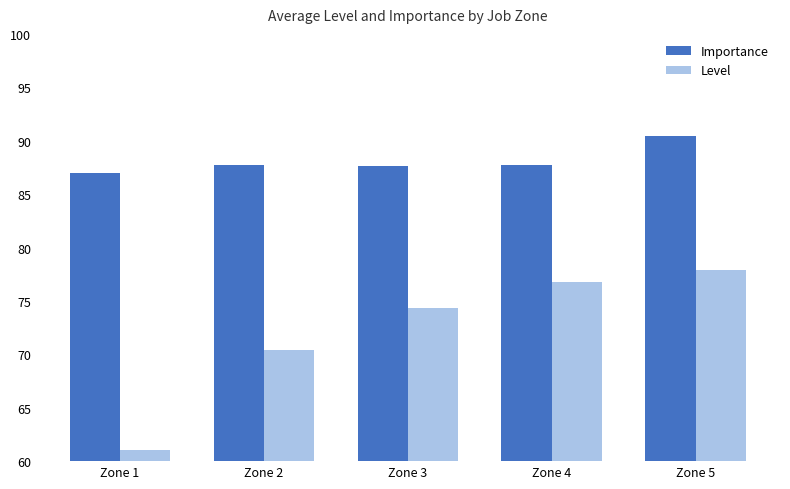

What is the difference between the Level values at Zone 3 and Zone 4?

2.5